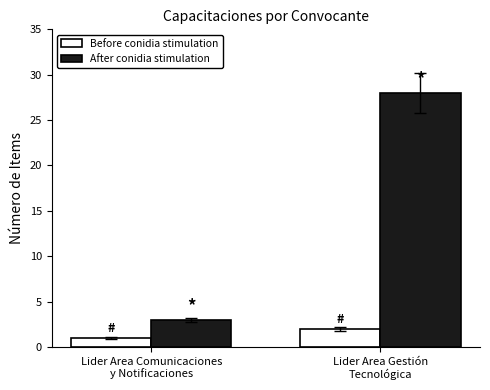

What is the lowest value of the Before conidia stimulation series?

1